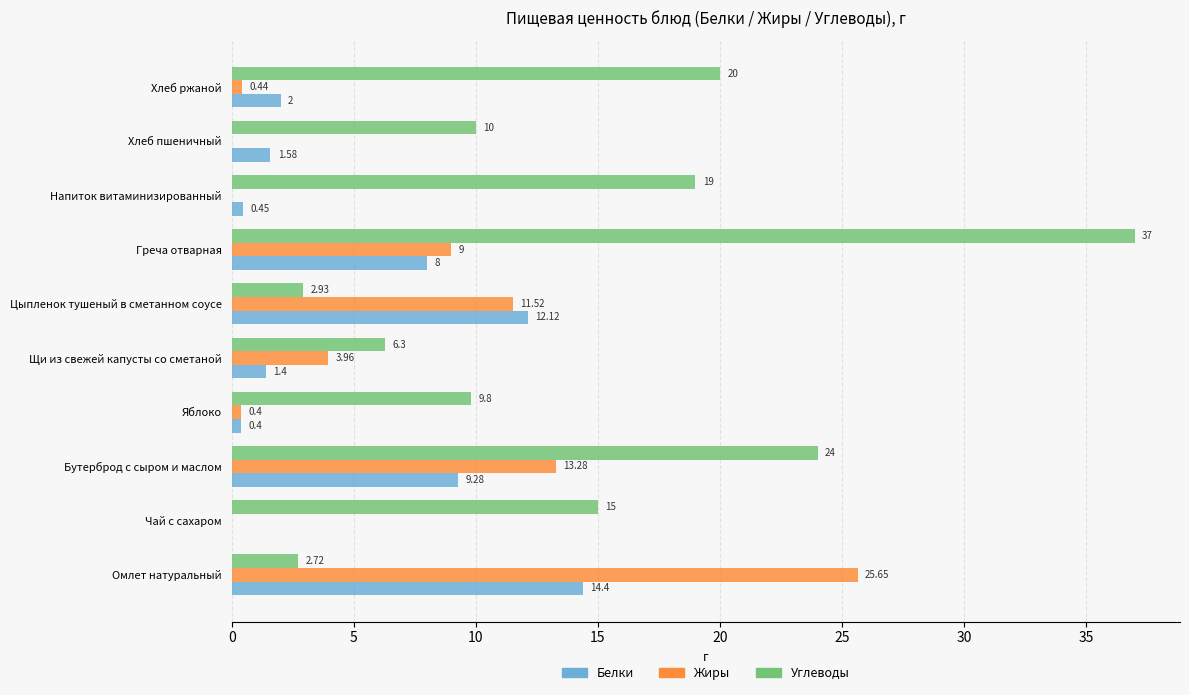

What is the sum of the Белки values at Напиток витаминизированный and Хлеб пшеничный?

2.0